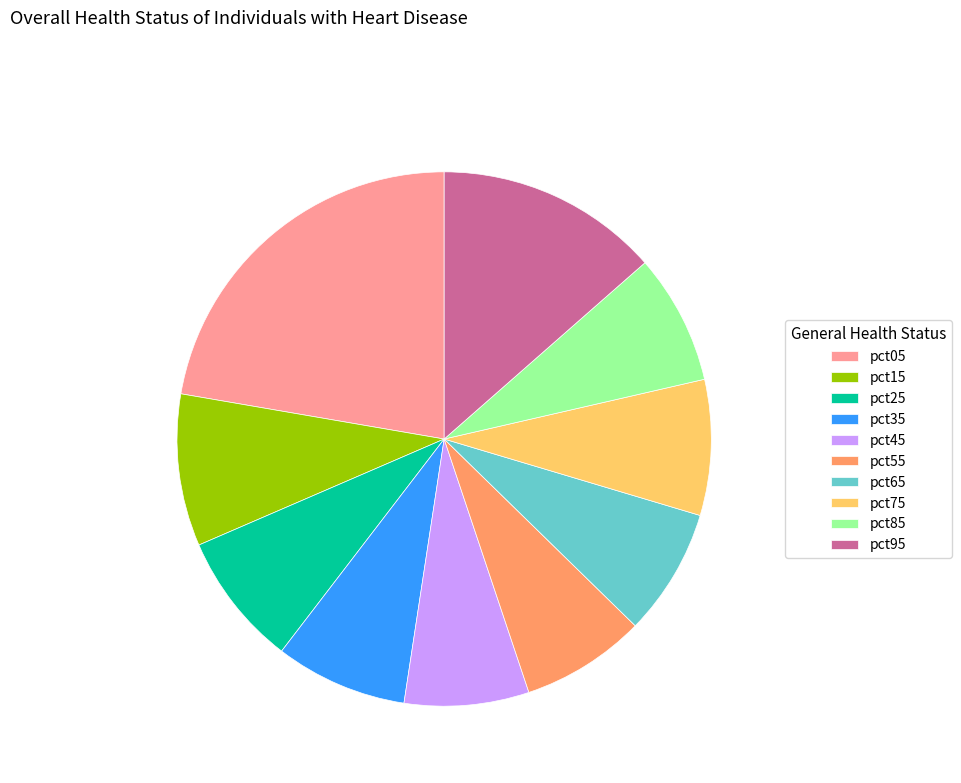

Is it true that pct35 is 8% of the pie?

True